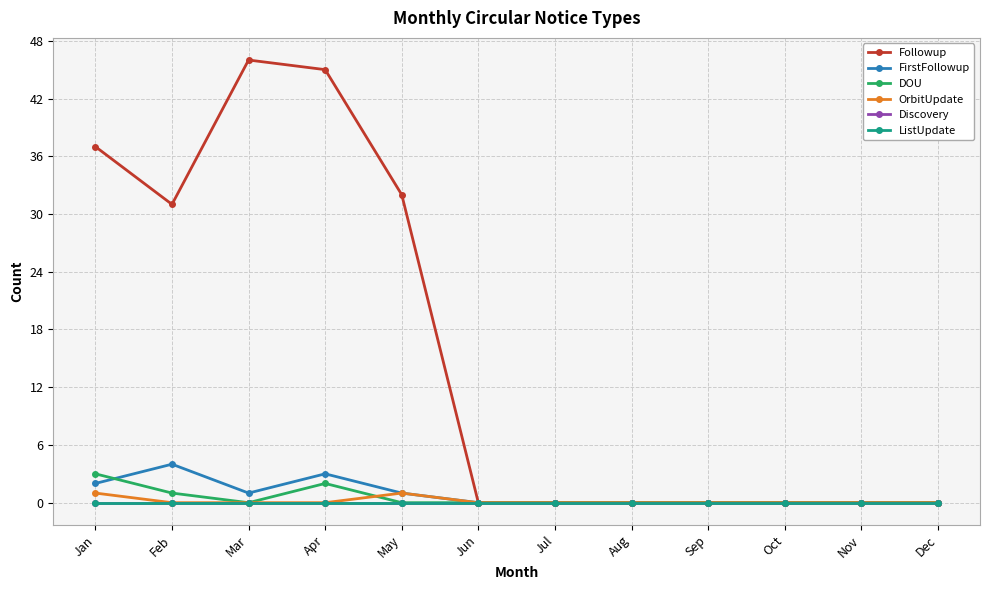

The OrbitUpdate series shows 0 at Oct. True or false?

True